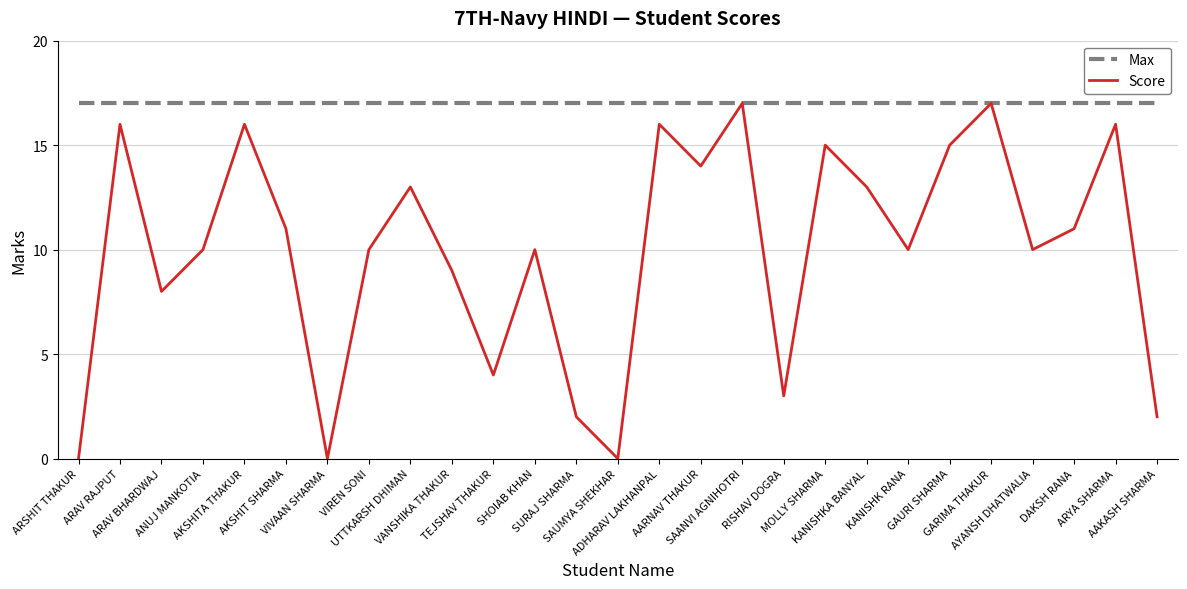

Which series has the largest total across all categories?

Max